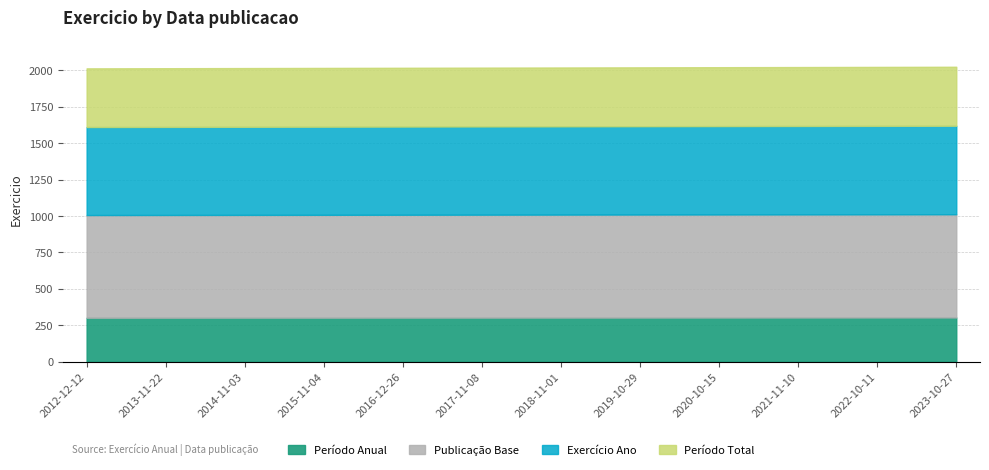

List the labels in order of value, largest first.

2023-10-27, 2022-10-11, 2021-11-10, 2020-10-15, 2019-10-29, 2018-11-01, 2017-11-08, 2016-12-26, 2015-11-04, 2014-11-03, 2013-11-22, 2012-12-12